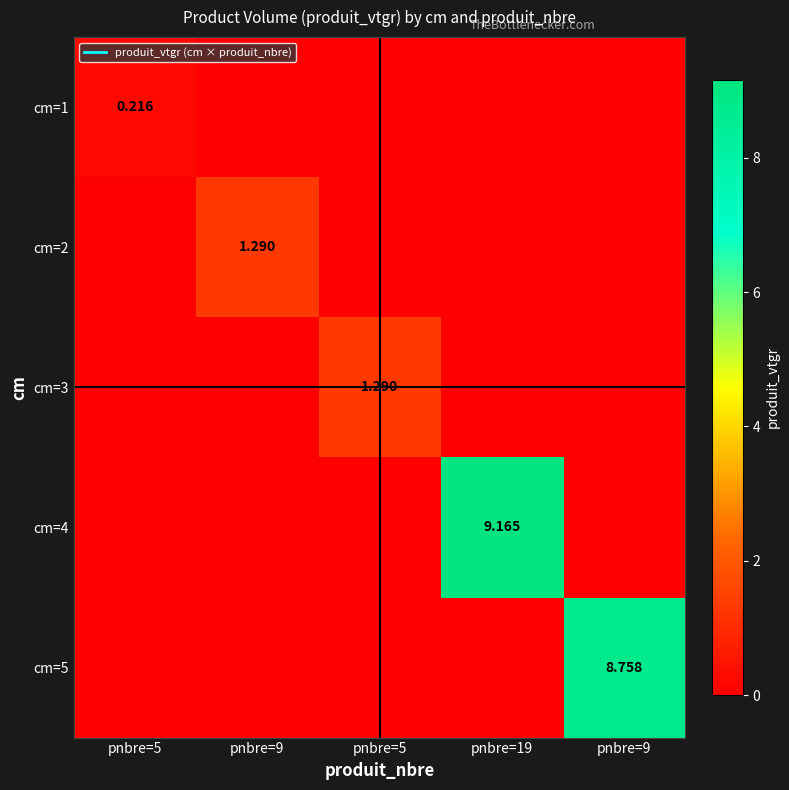

List the labels in order of cm=4 value, smallest first.

pnbre=5, pnbre=9, pnbre=5, pnbre=9, pnbre=19